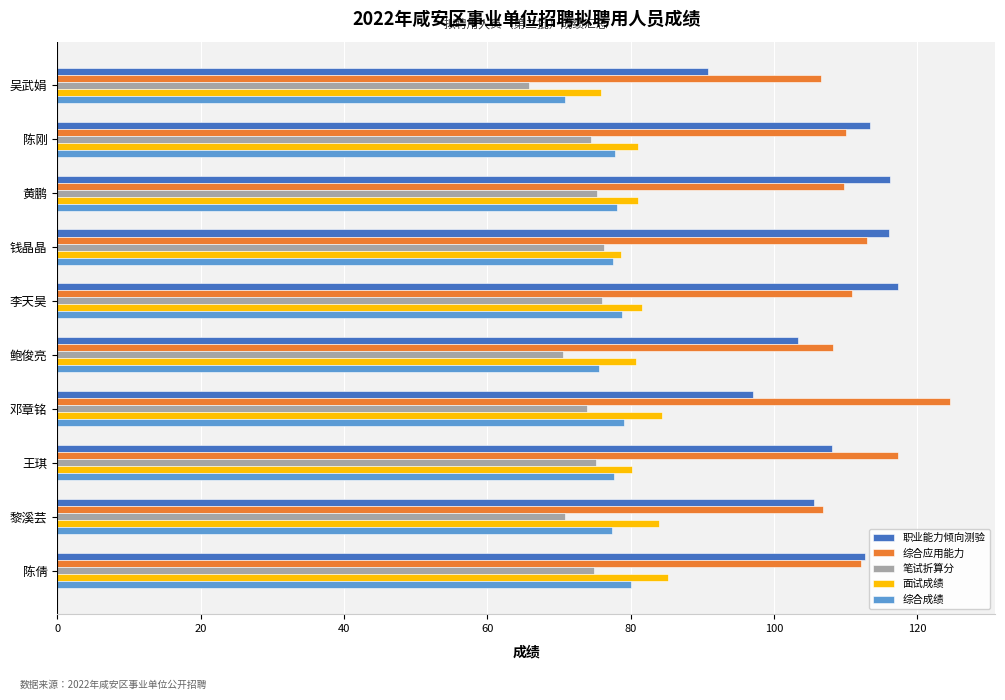

Is it true that 面试成绩 equals 34.7 at 鲍俊亮?

False